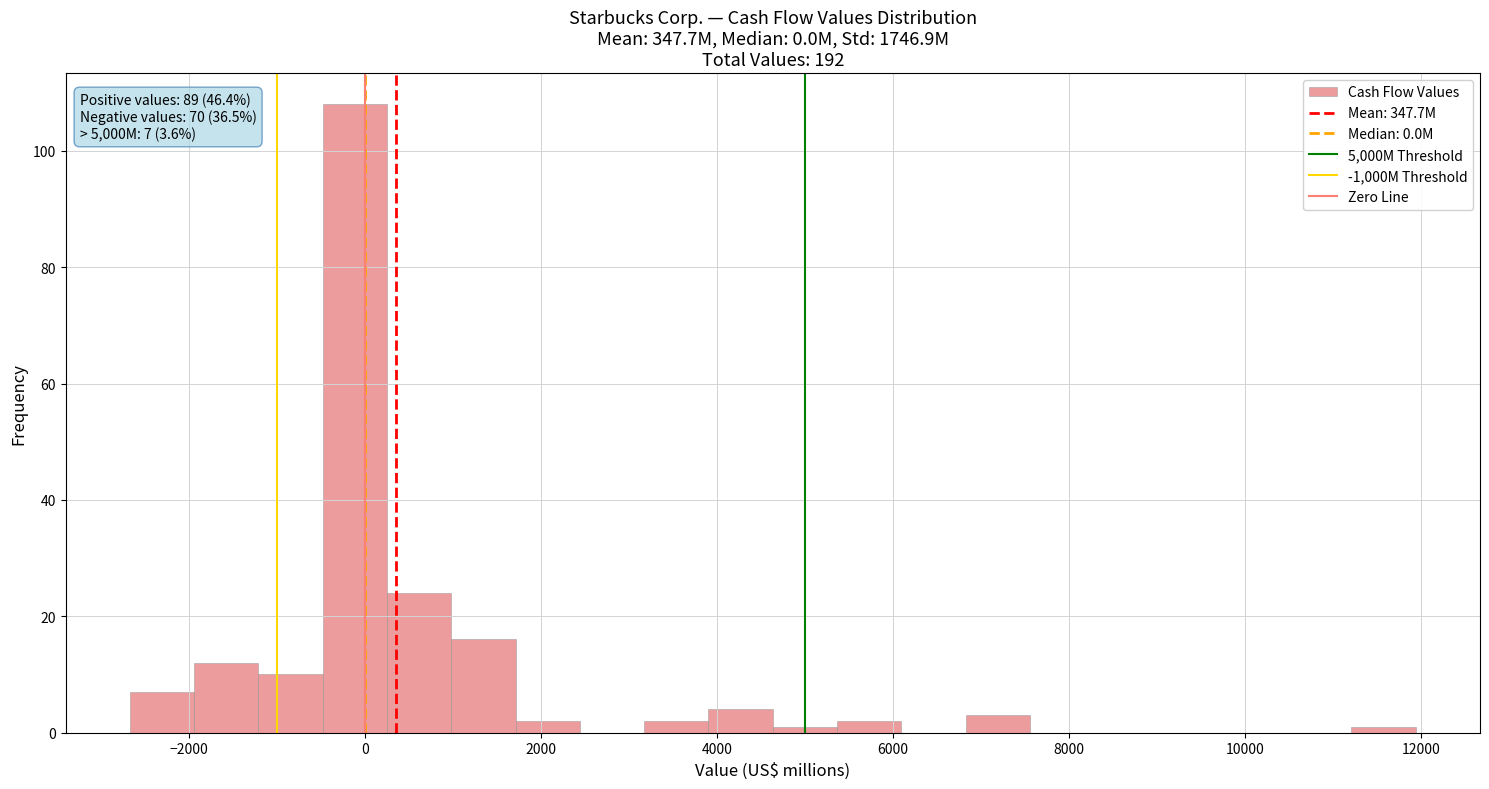

Around what value on the x-axis is the tallest bar? Give the approximate position of its centre, as read against the axis.

-200